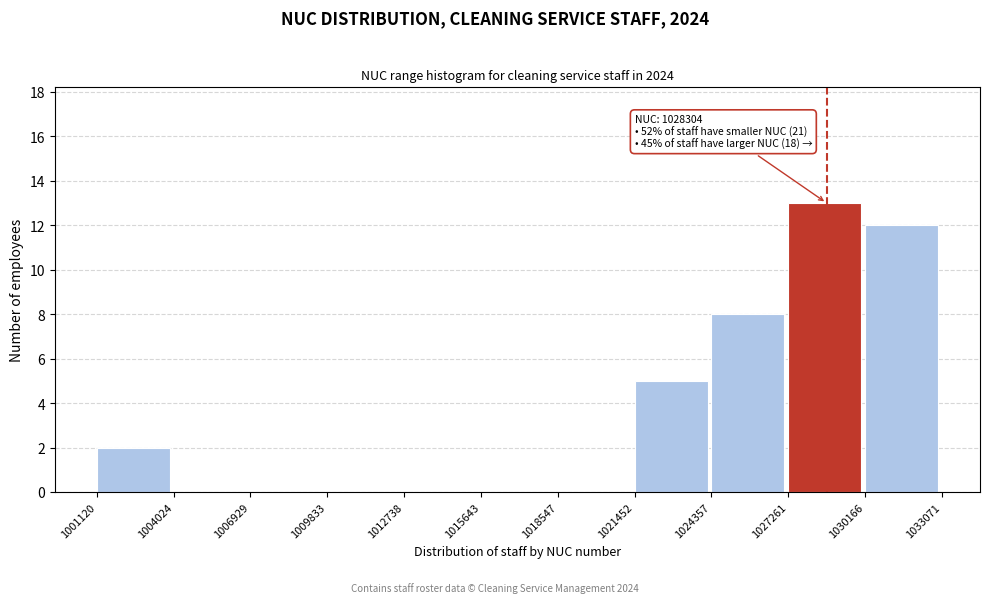

Over which range of the x-axis is the bar tallest?

1027261 to 1030166